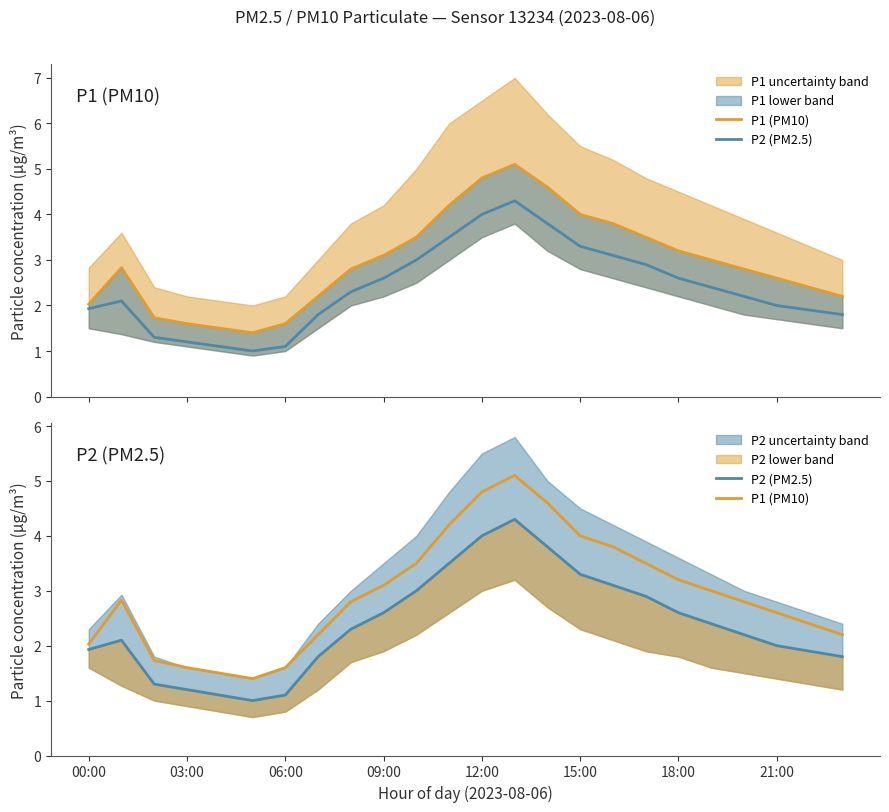

The P2 (PM2.5) series shows 3.5 at 11. True or false?

True